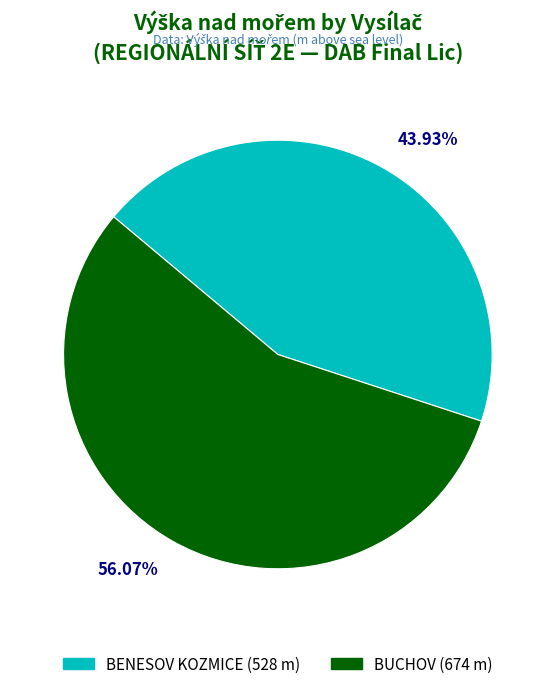

What is the majority slice?

BUCHOV